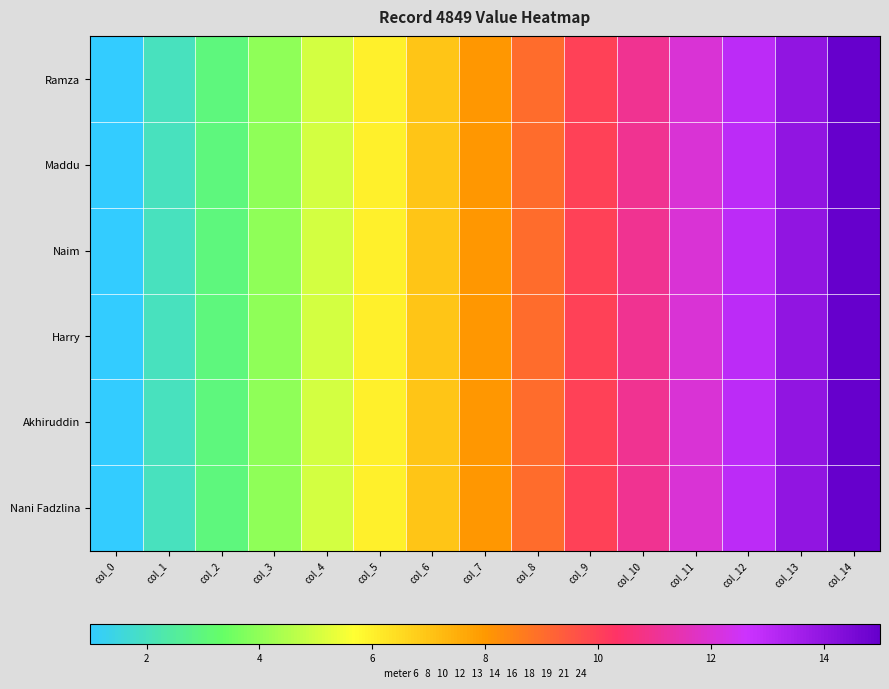

Which has a higher value, col_7 or col_12?

col_12